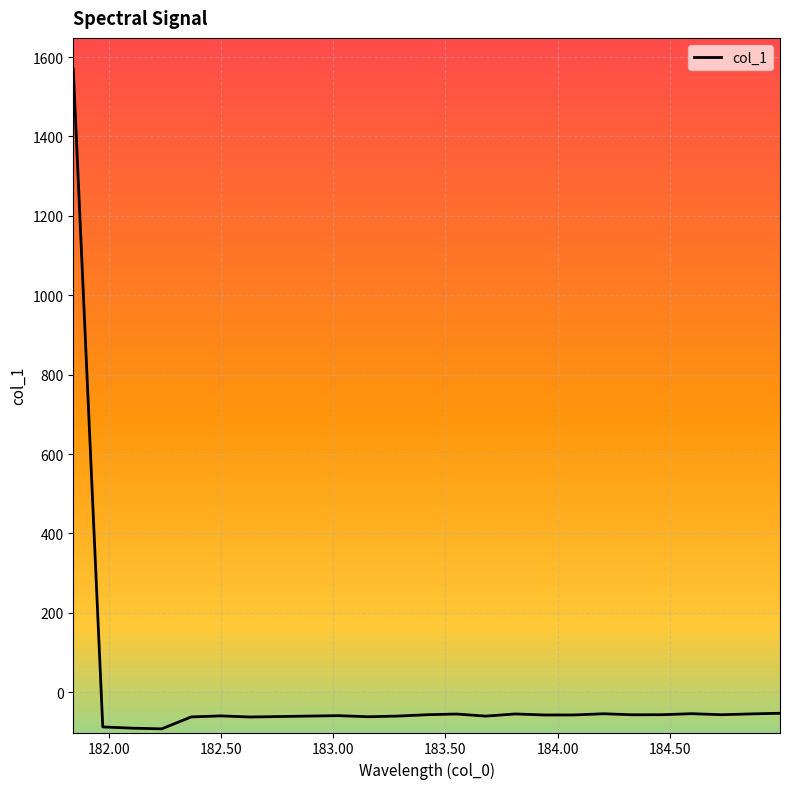

What is the difference between the maximum and minimum values?

1662.0